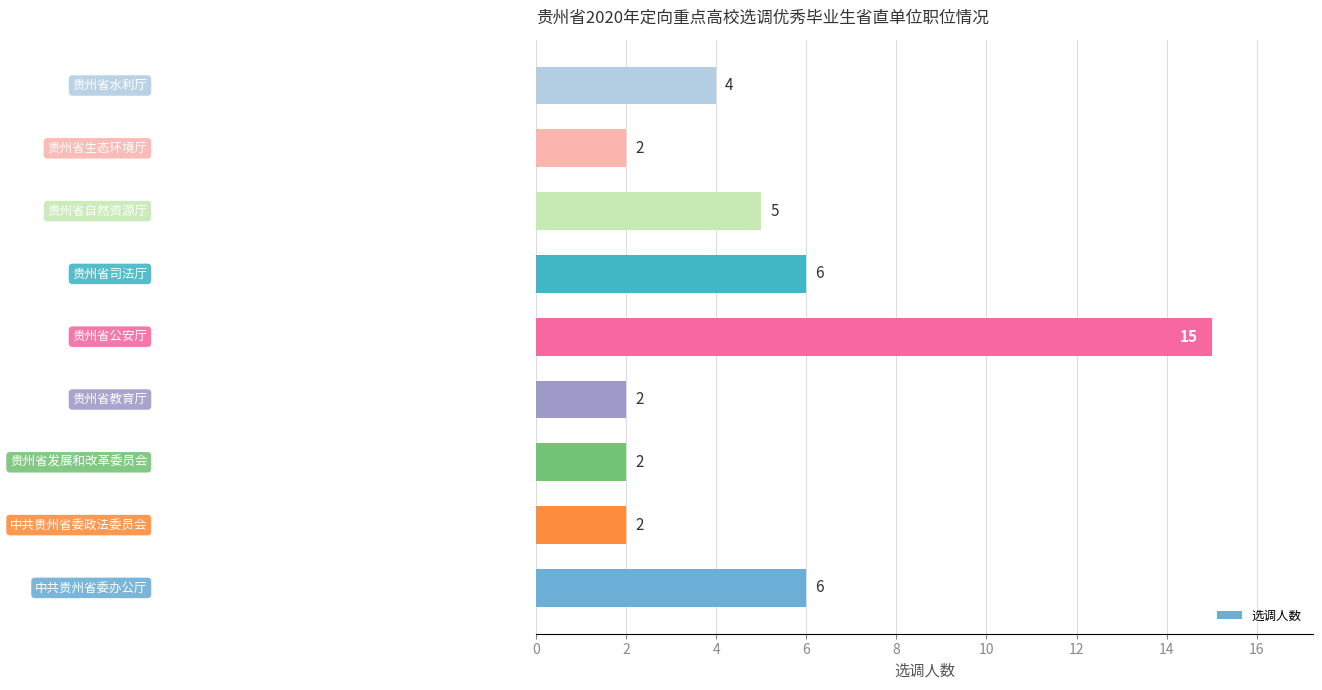

What is the maximum value shown in the chart?

15